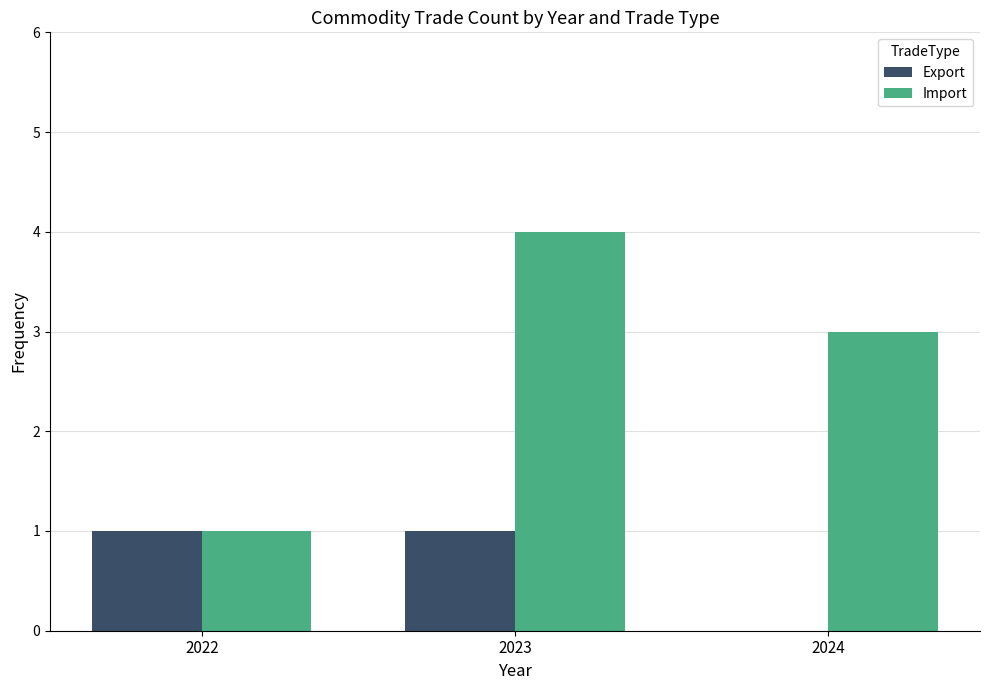

What is the sum of the Import values at 2023 and 2022?

5